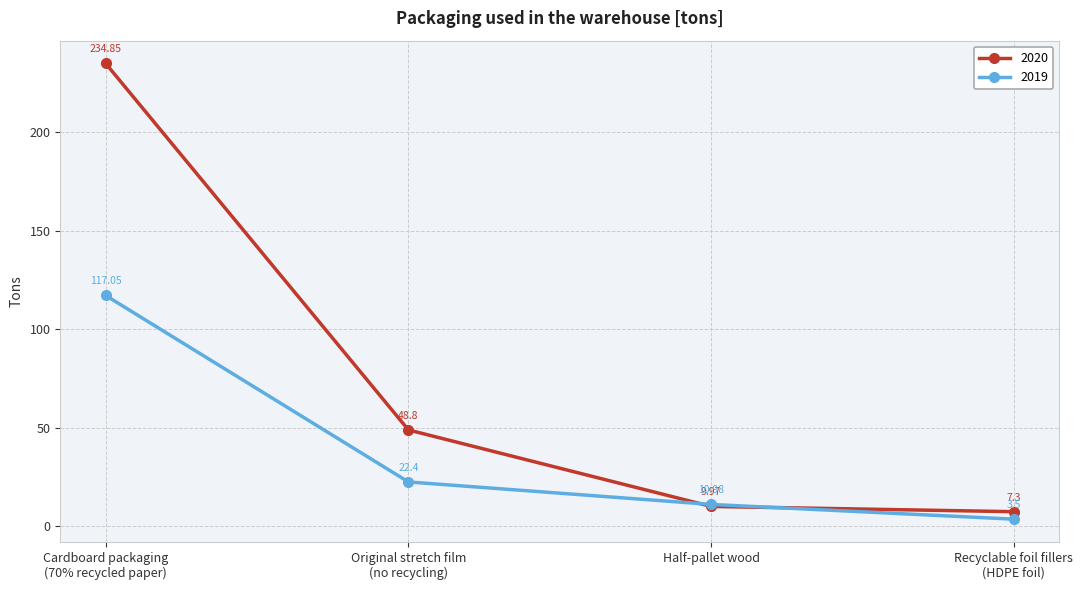

Between which two adjacent categories do 2019 and 2020 first intersect?

Original stretch film
(no recycling) and Half-pallet wood